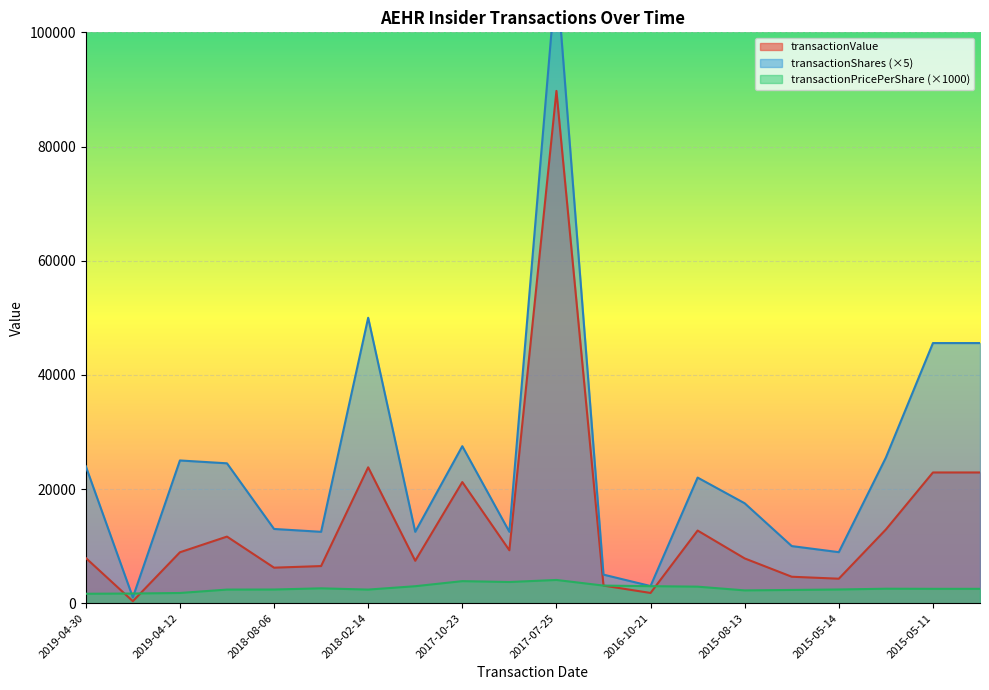

What are all the series names shown in the legend?

transactionValue, transactionShares, transactionPricePerShare